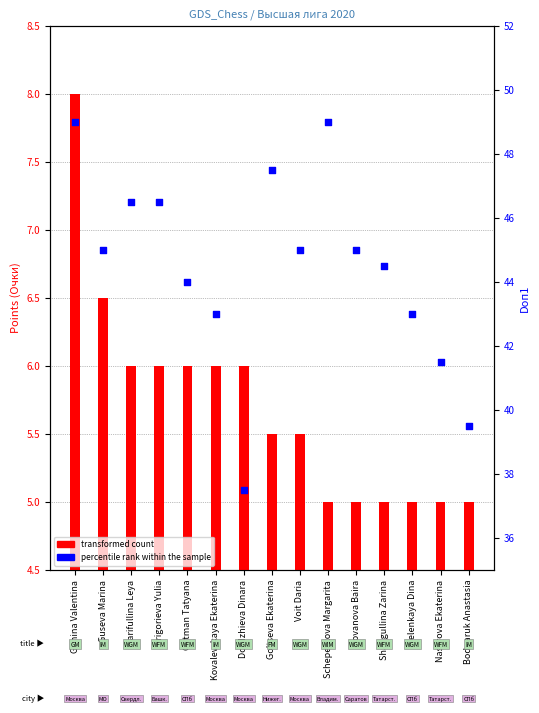

Which series contains the lowest Y value?

transformed count